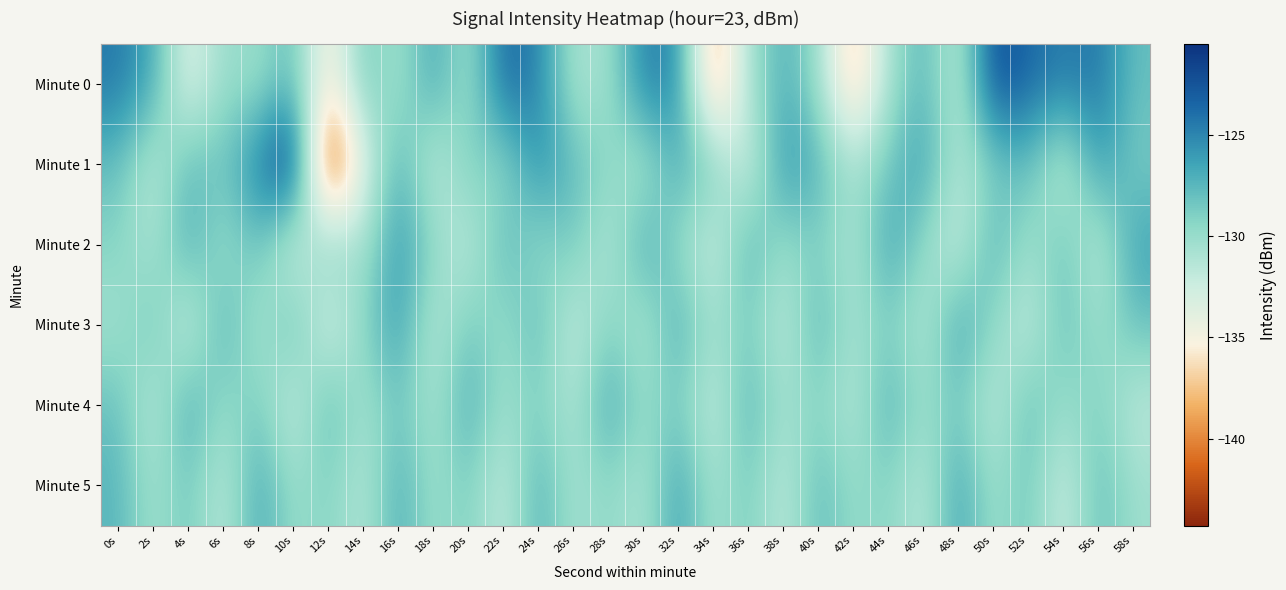

Which series has the largest total across all categories?

Minute 0